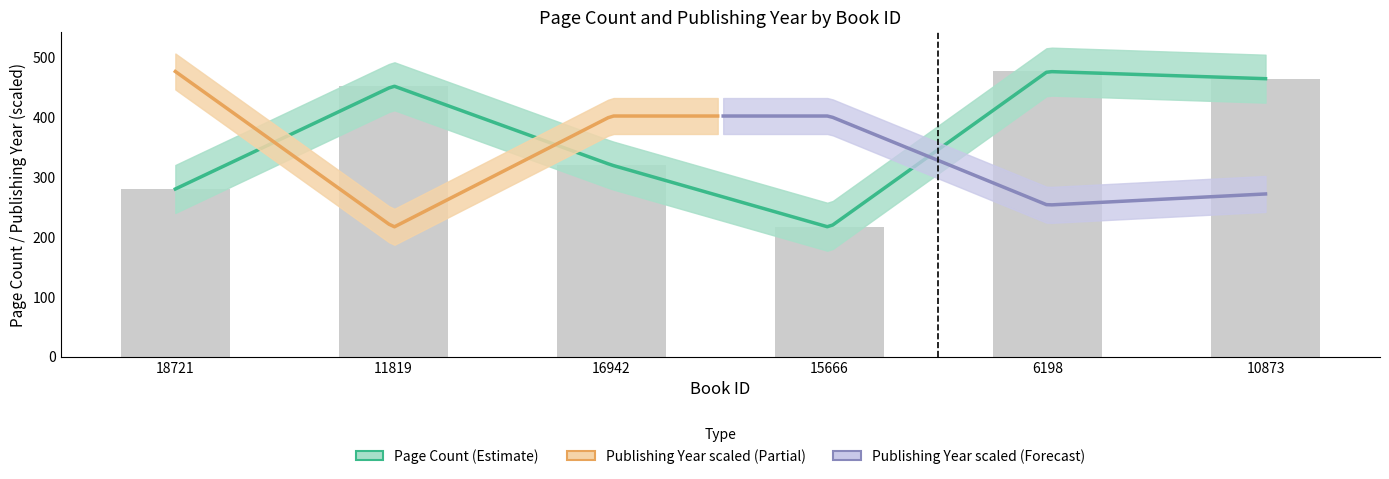

Reading left to right, extract all data points from this chart.

280	452	320	216	476	464